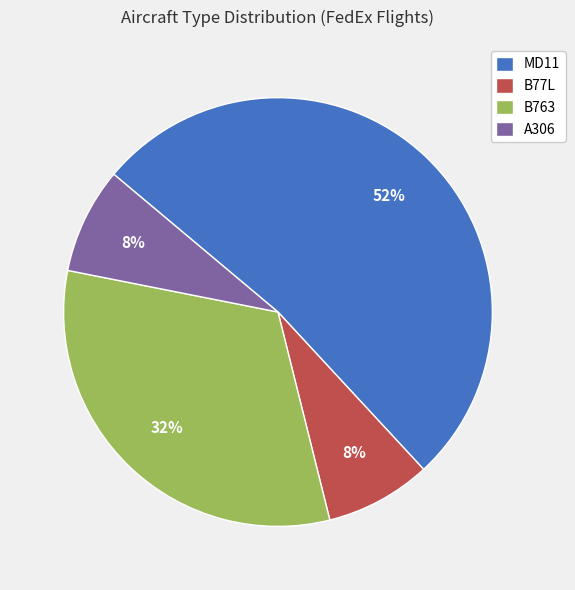

Does any single category account for the majority?

Yes